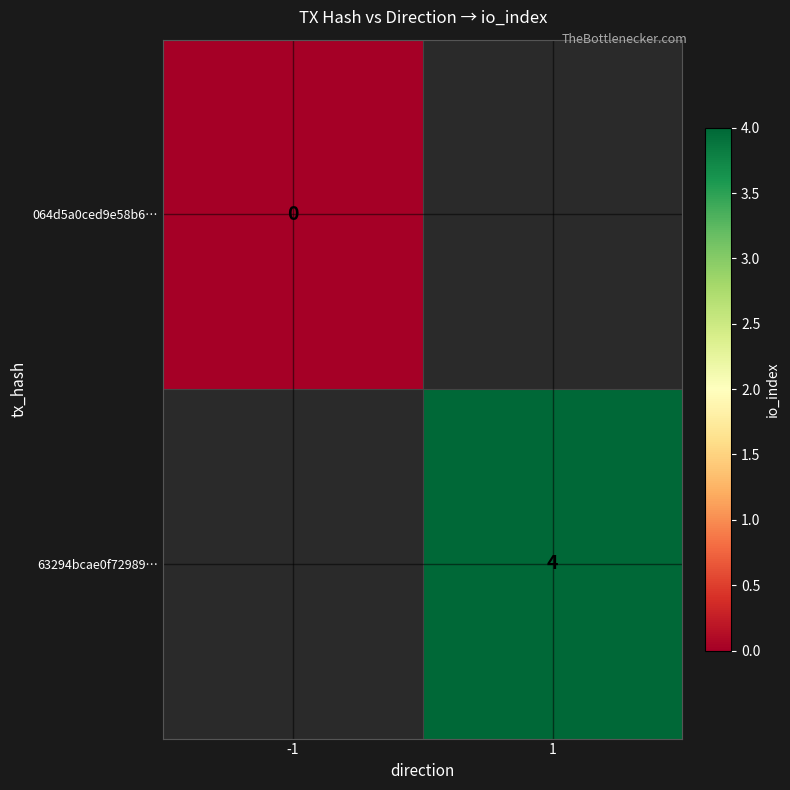

The 63294bcae0f72989… series shows 6 at 1. True or false?

False